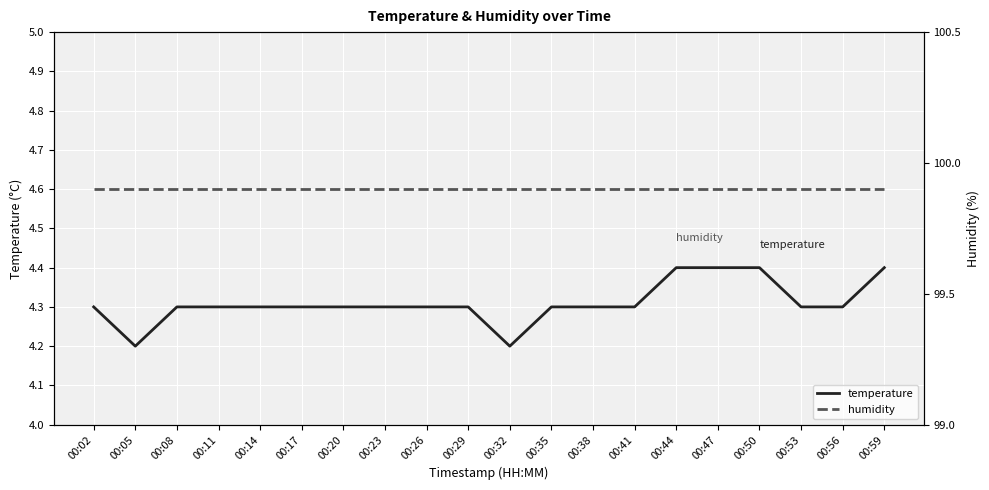

At which label does humidity reach its minimum?

00:02